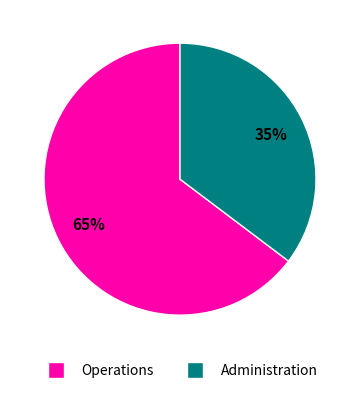

The Administration slice represents 45% of the pie. True or false?

False